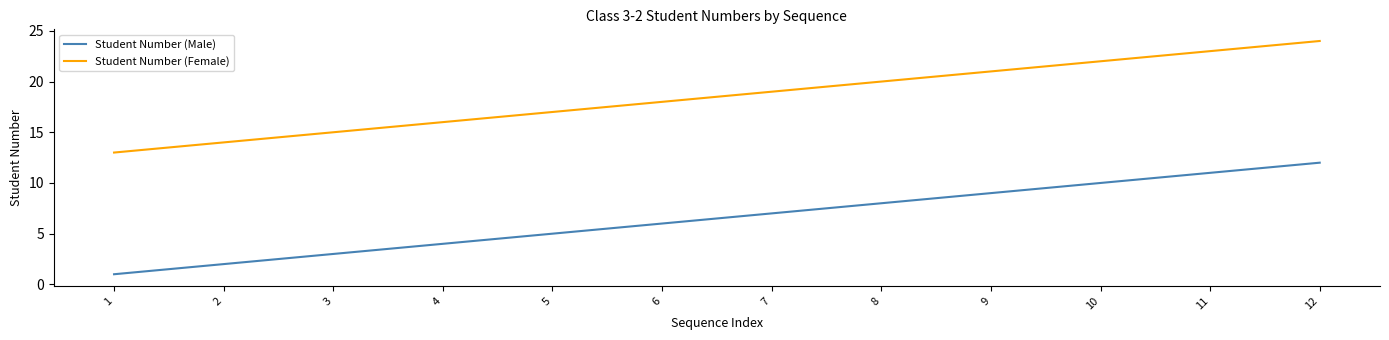

What is the difference between the highest and lowest values at 7?

12